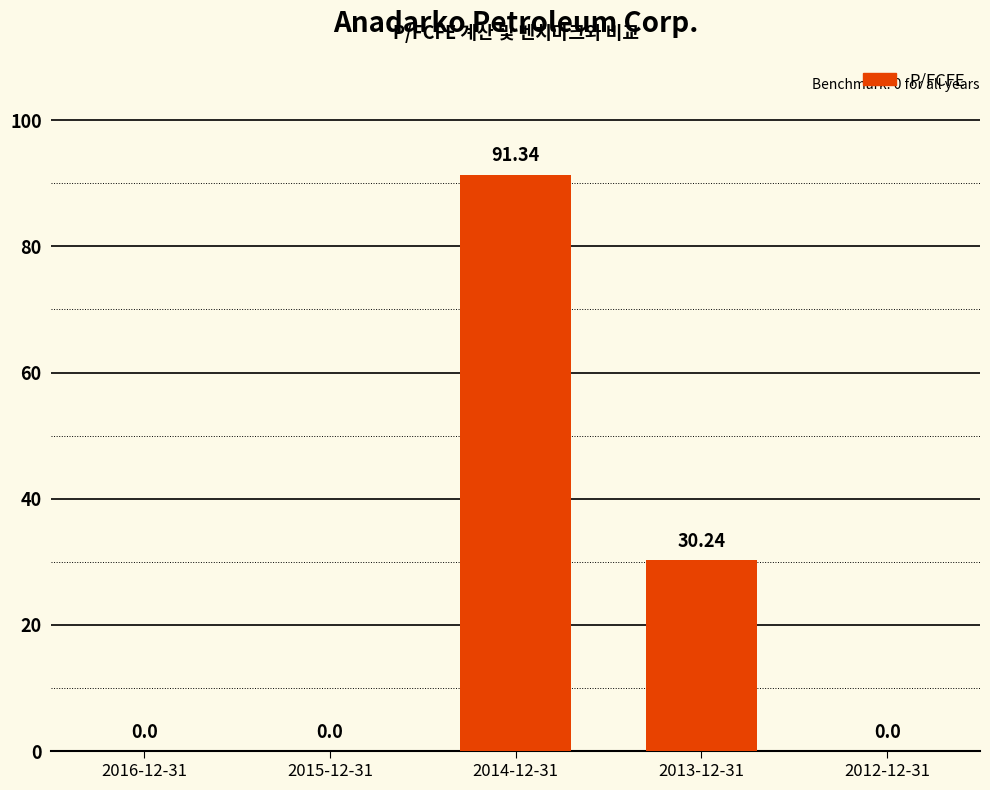

What is the sum of the values at 2014-12-31 and 2012-12-31?

91.3